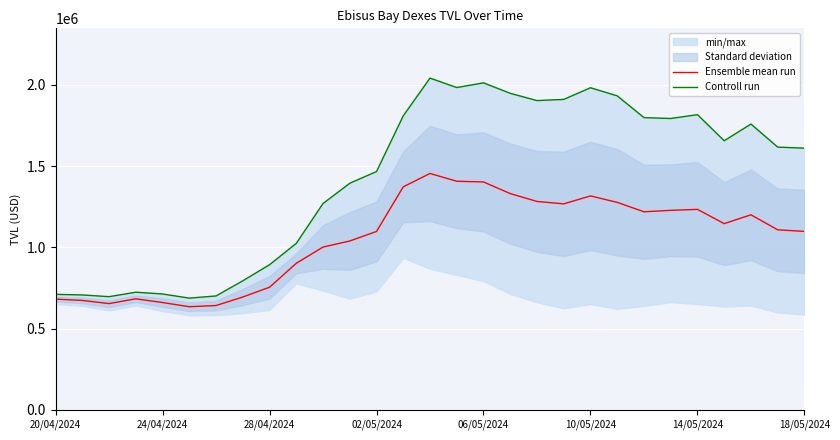

Reading left to right, transcribe all the data shown in this chart.

Ensemble mean run: 681141.6	673139.5	653681.1	683072.1	660150.1	634367.8	641737.2	694151.1	754242.0	901737.9	1001737.0	1039053.6	1097749.5	1372355.4	1454799.9	1406740.0	1402407.3	1330780.1	1282461.8	1267601.1	1316399.9	1276857.6	1218925.7	1227651.0	1233790.9	1145860.5	1200233.1	1107787.2	1098061.2
Controll run: 710514.8	706917.7	696279.8	723714.0	712822.9	687382.2	700686.9	794098.1	892826.8	1024527.5	1269918.9	1394453.4	1466660.8	1809529.6	2041850.9	1983607.7	2012640.4	1948084.1	1903306.2	1910565.4	1982388.3	1932502.0	1798709.3	1793073.8	1816734.2	1656083.7	1758951.5	1616971.6	1610508.5